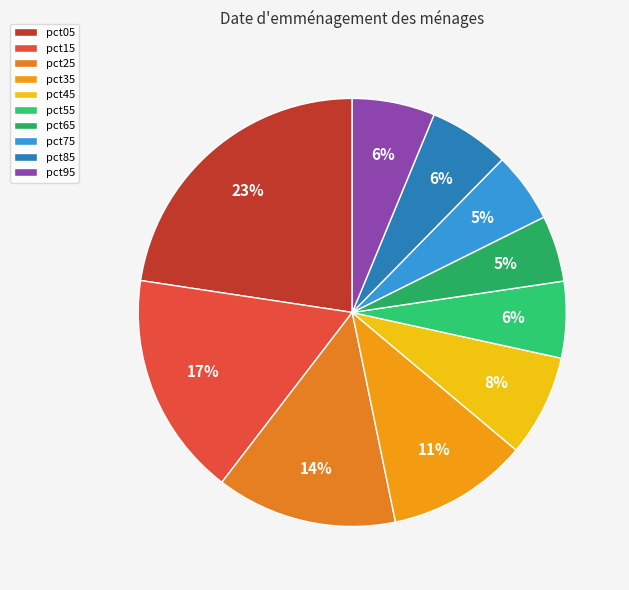

To the nearest percent, what is the difference between the pct15 and pct45 slice percentages?

9%